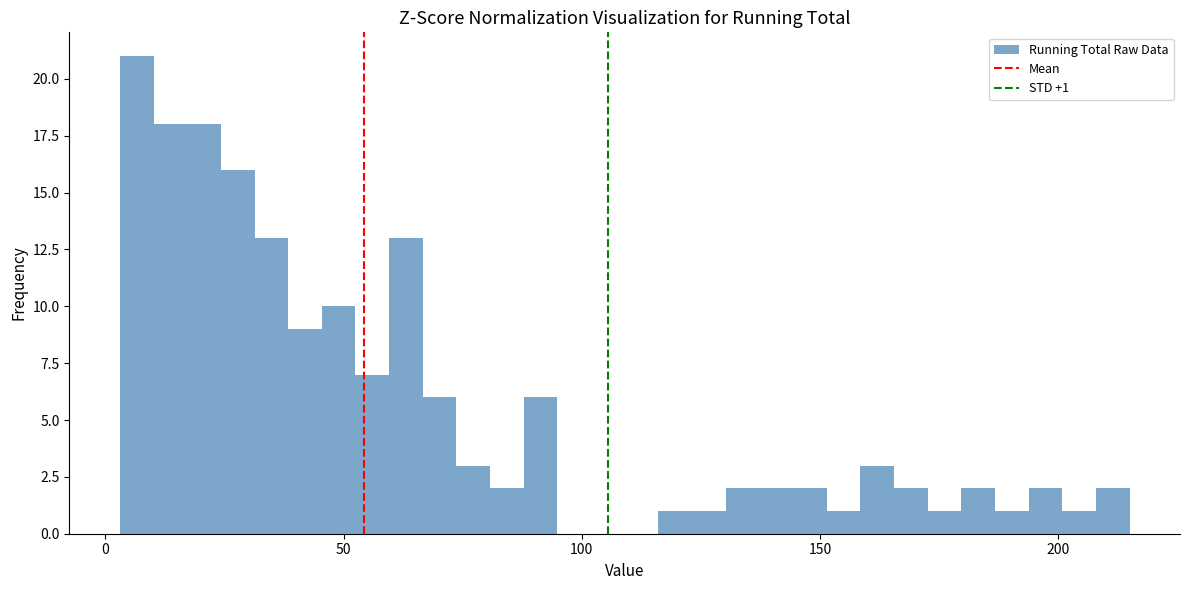

Read against the x-axis, roughly where is the centre of the tallest bar?

5